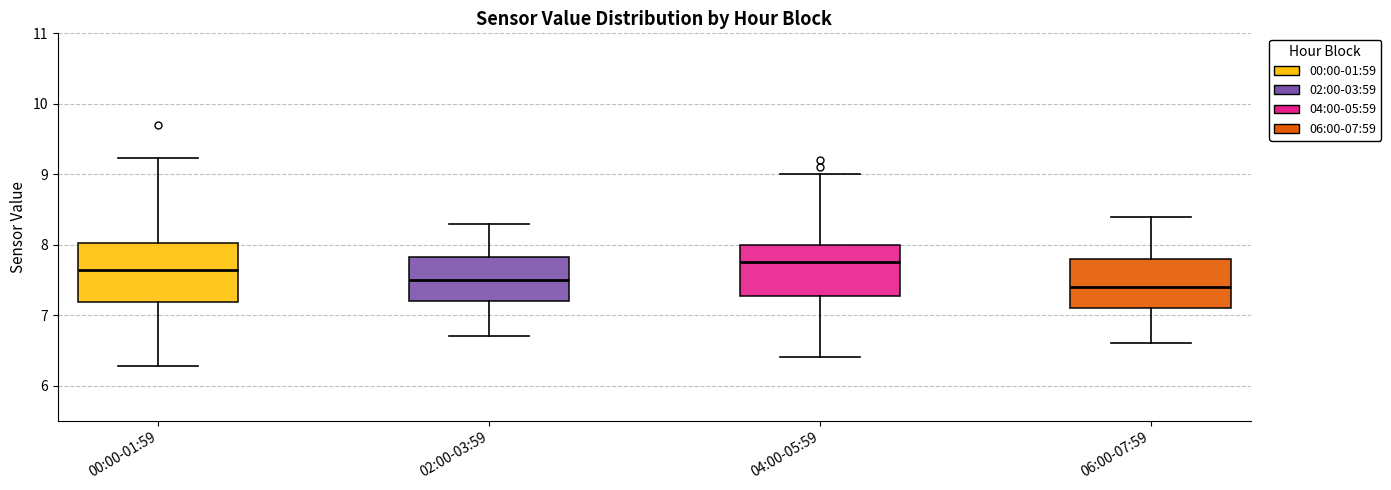

Reading left to right, read every box against the y-axis: the position of its median line, the range the box covers, and the ends of its whiskers. The values are not printed on the chart, so give them approximately, as read against the axis.

00:00-01:59: median 7.6, box 7.2 to 8.0, whiskers 6.3 to 9.2
02:00-03:59: median 7.5, box 7.2 to 7.8, whiskers 6.7 to 8.3
04:00-05:59: median 7.8, box 7.3 to 8.0, whiskers 6.4 to 9.0
06:00-07:59: median 7.4, box 7.1 to 7.8, whiskers 6.6 to 8.4